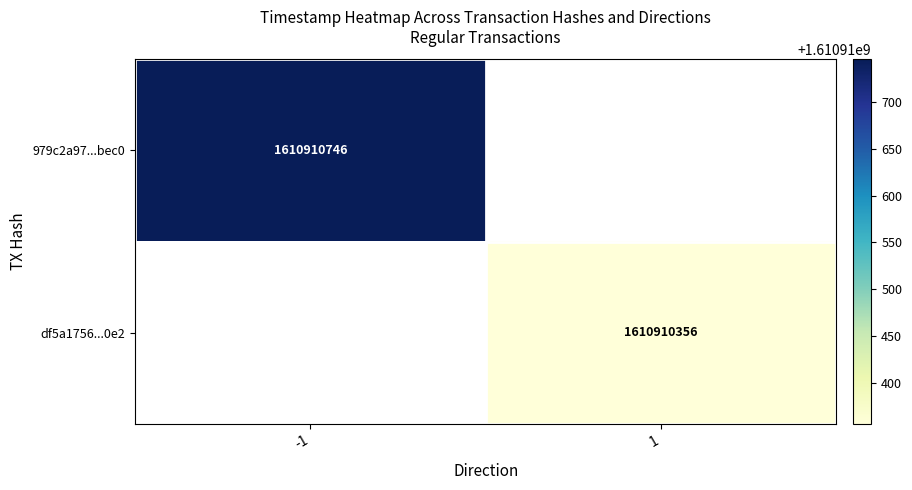

Read the df5a17564dd7dabf16ad2f45fa29608046d19f2 value at time_stamp, to the nearest 50.

1610910350